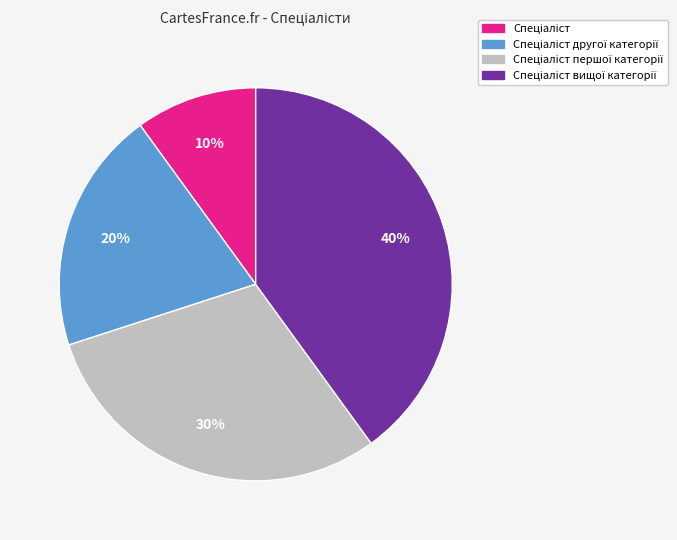

Does any single category account for the majority?

No